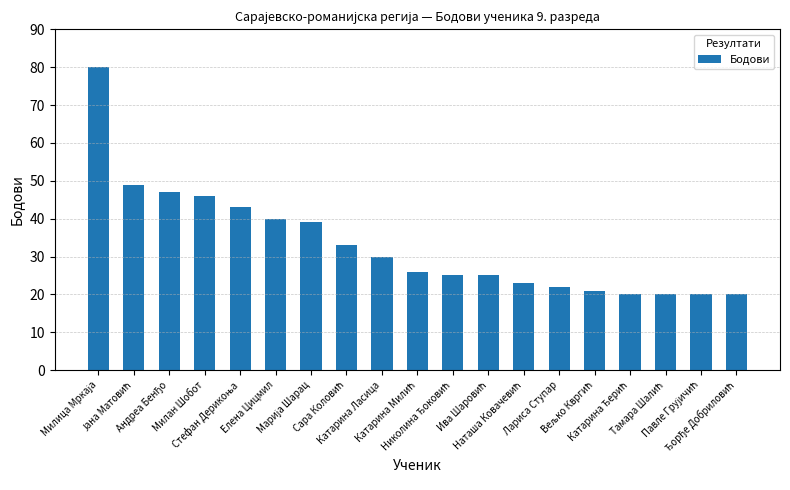

What is the value of the 18th bar from the left?

20